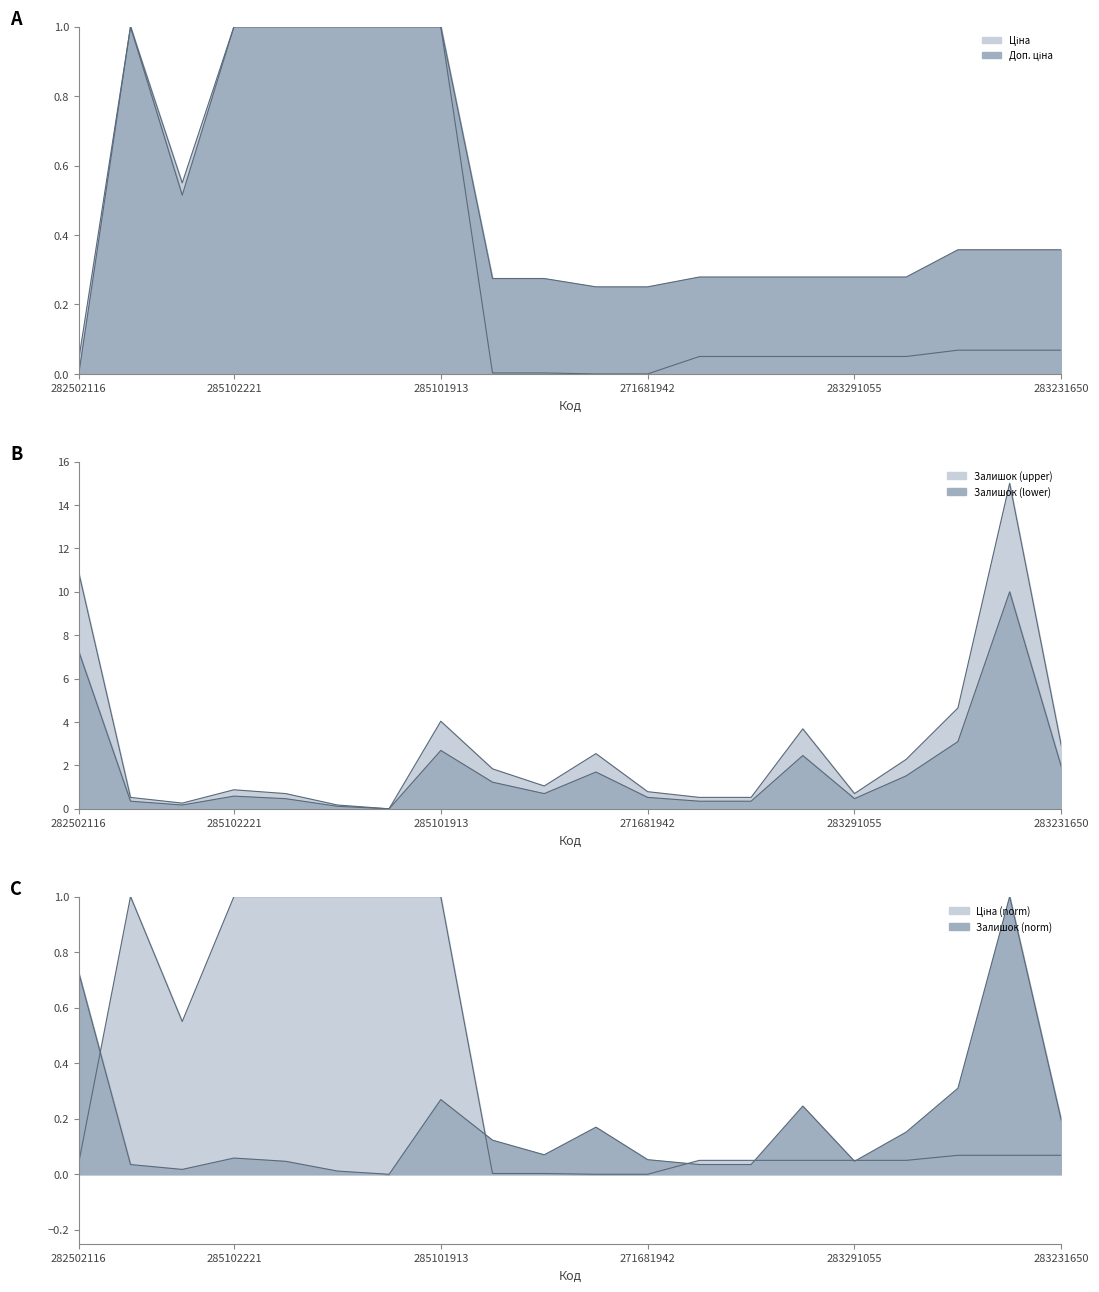

How many intersections are there between Ціна and Залишок?

2